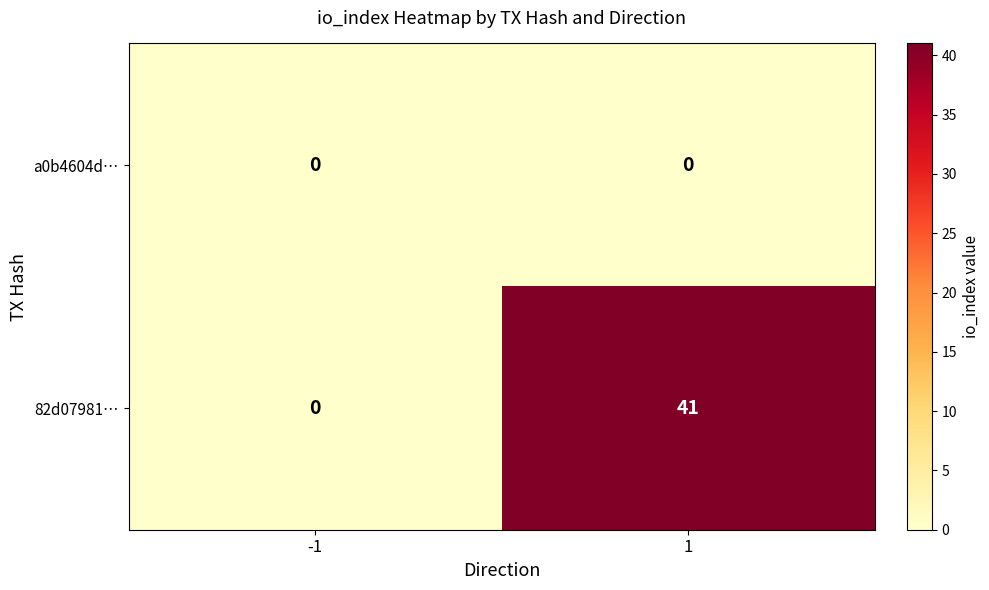

True or false: 82d07981… has a value of 25 at 1.

False